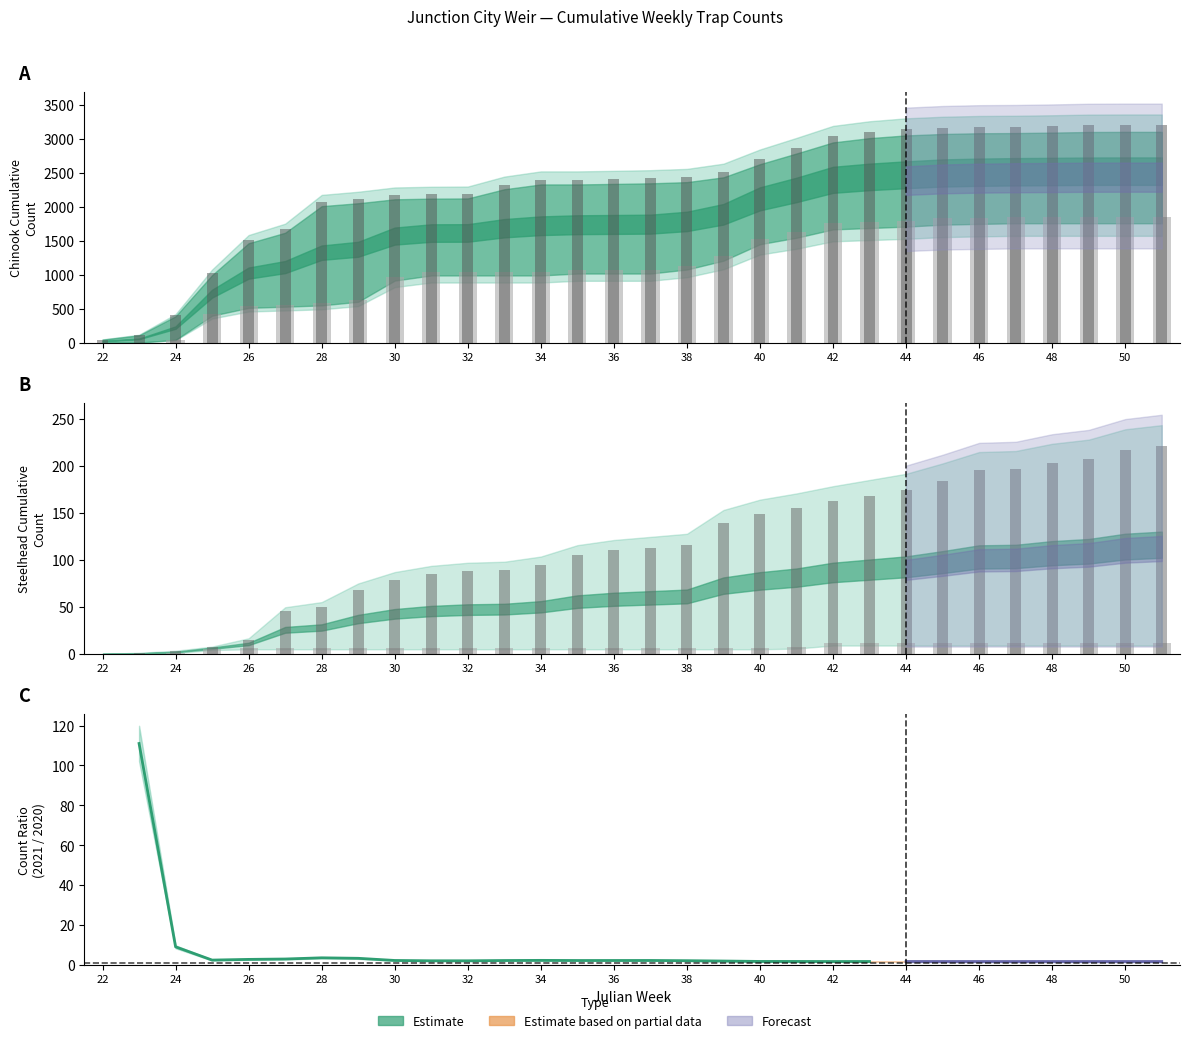

What is the value of the 2021 Steelhead (observed) bar at the 30th from the left?

221